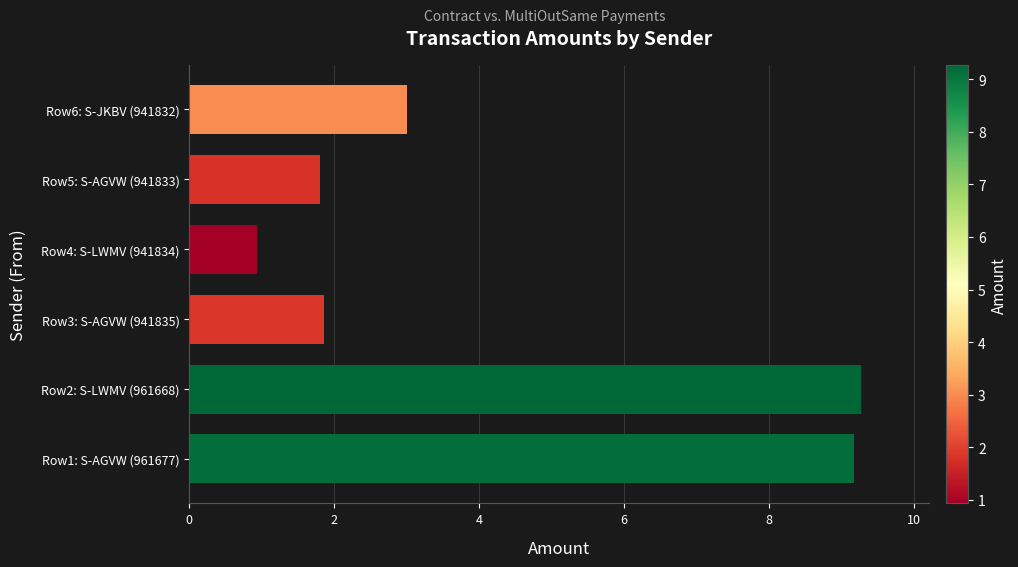

What is the smallest value displayed?

0.9